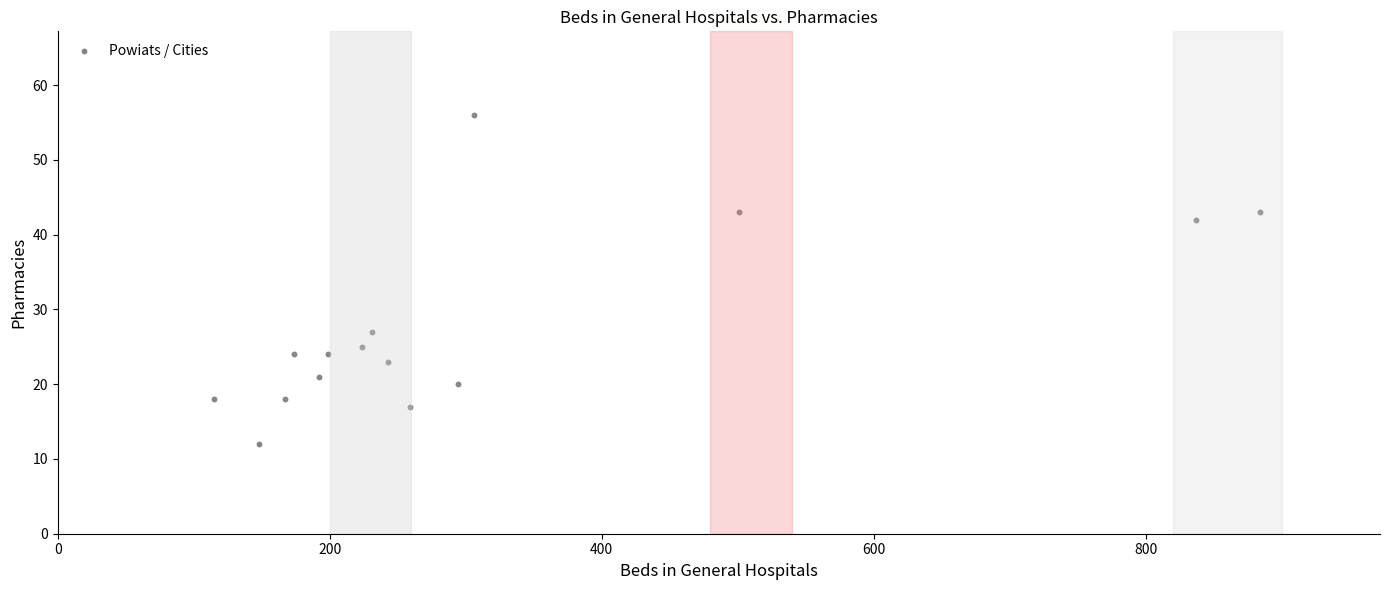

What Y value in the scatter plot is closest to 34?

27